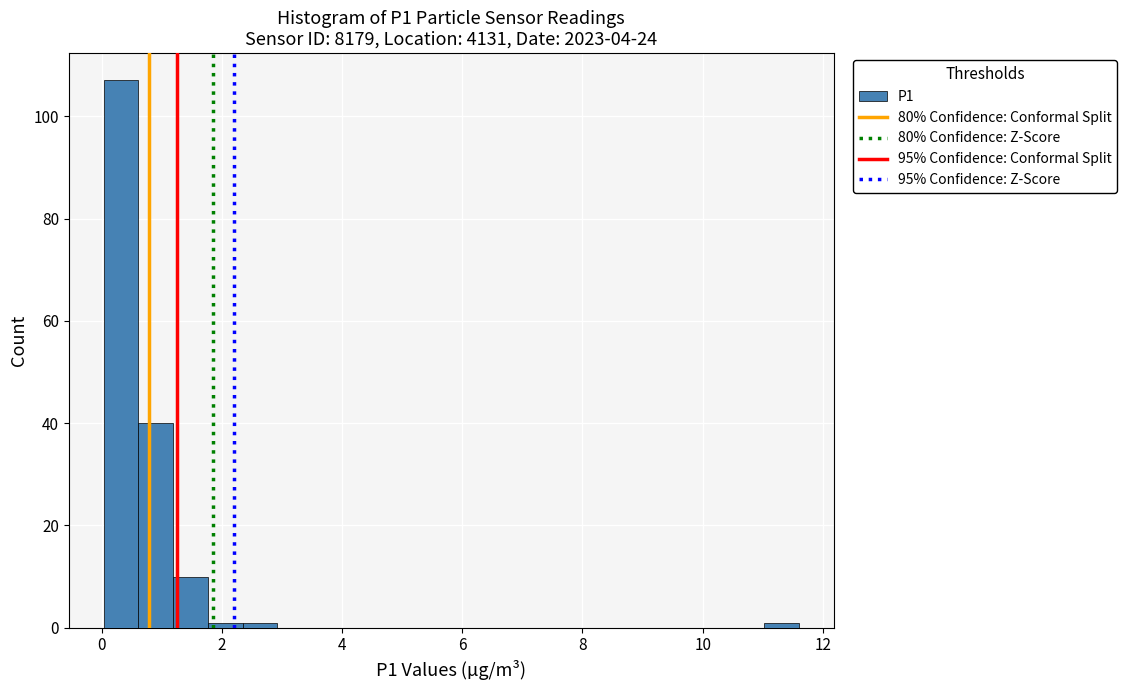

Around what value on the x-axis is the tallest bar? Give the approximate position of its centre, as read against the axis.

0.4